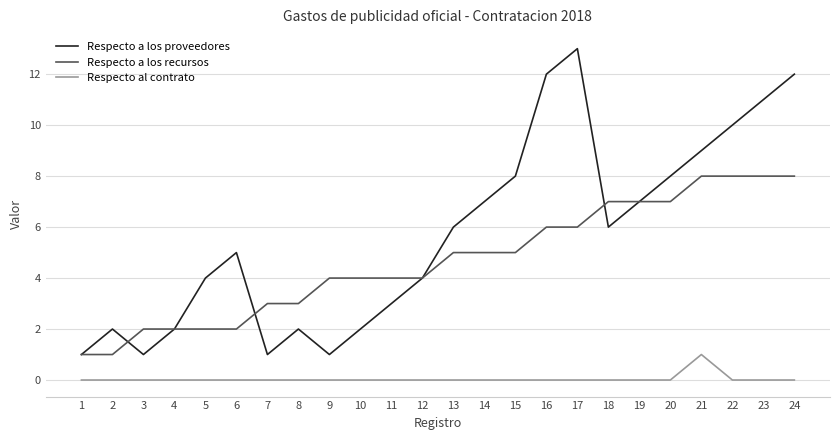

Reading left to right, transcribe all the data shown in this chart.

Respecto a los proveedores: 1	2	1	2	4	5	1	2	1	2	3	4	6	7	8	12	13	6	7	8	9	10	11	12
Respecto a los recursos: 1	1	2	2	2	2	3	3	4	4	4	4	5	5	5	6	6	7	7	7	8	8	8	8
Respecto al contrato: 0	0	0	0	0	0	0	0	0	0	0	0	0	0	0	0	0	0	0	0	1	0	0	0